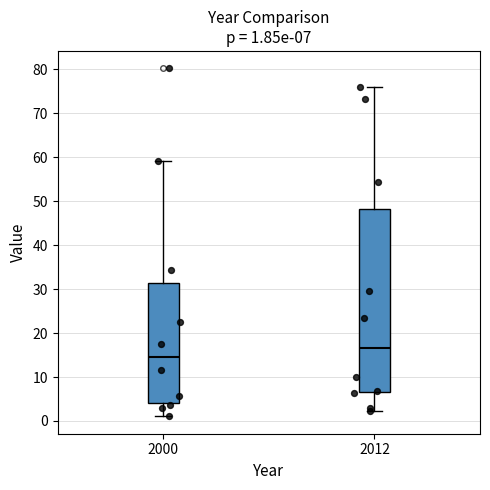

Which box has the highest median line?

2012